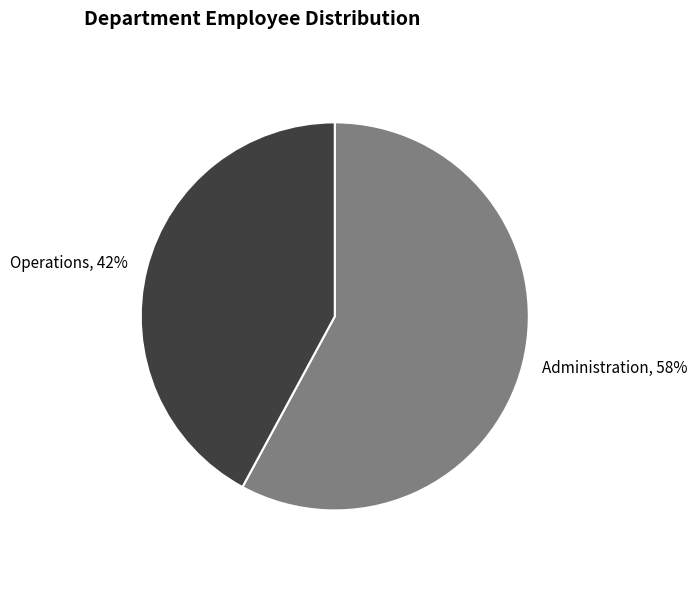

Which category has the biggest portion of the pie?

Administration